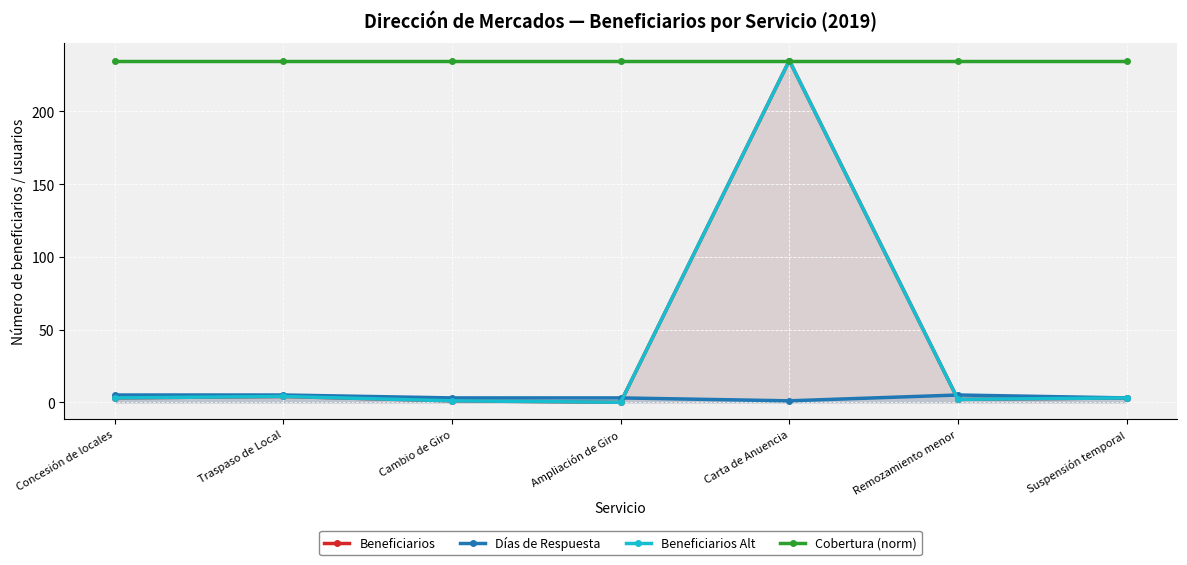

Reading left to right, extract all data points from this chart.

Beneficiarios: Concesión de locales=3	Traspaso de Local=4	Cambio de Giro=1	Ampliación de Giro=0	Carta de Anuencia=235	Remozamiento menor=2	Suspensión temporal=3
Días de Respuesta: Concesión de locales=5	Traspaso de Local=5	Cambio de Giro=3	Ampliación de Giro=3	Carta de Anuencia=1	Remozamiento menor=5	Suspensión temporal=3
Beneficiarios Alt: Concesión de locales=3	Traspaso de Local=4	Cambio de Giro=1	Ampliación de Giro=0	Carta de Anuencia=235	Remozamiento menor=2	Suspensión temporal=3
Cobertura (norm): Concesión de locales=235	Traspaso de Local=235	Cambio de Giro=235	Ampliación de Giro=235	Carta de Anuencia=235	Remozamiento menor=235	Suspensión temporal=235